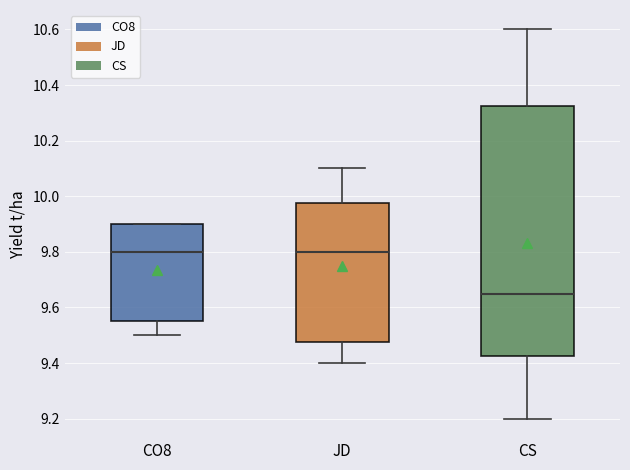

Reading left to right, read every box against the y-axis: the position of its median line, the range the box covers, and the ends of its whiskers. The values are not printed on the chart, so give them approximately, as read against the axis.

CO8: median 9.80, box 9.56 to 9.90, whiskers 9.50 to 9.90
JD: median 9.80, box 9.48 to 9.98, whiskers 9.40 to 10.10
CS: median 9.66, box 9.42 to 10.32, whiskers 9.20 to 10.60